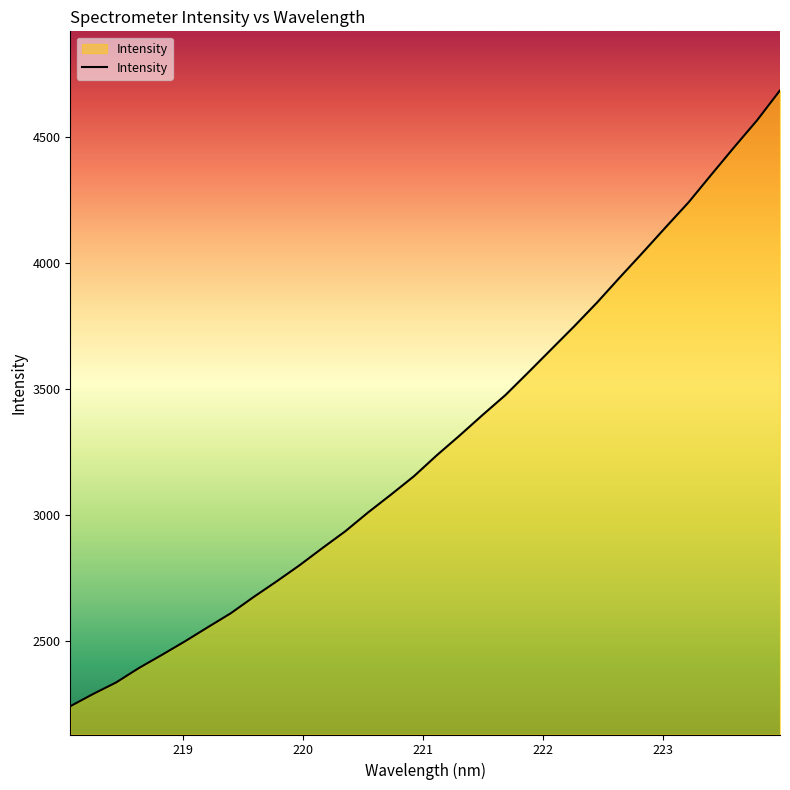

What is the difference between the maximum and minimum values?

2442.8